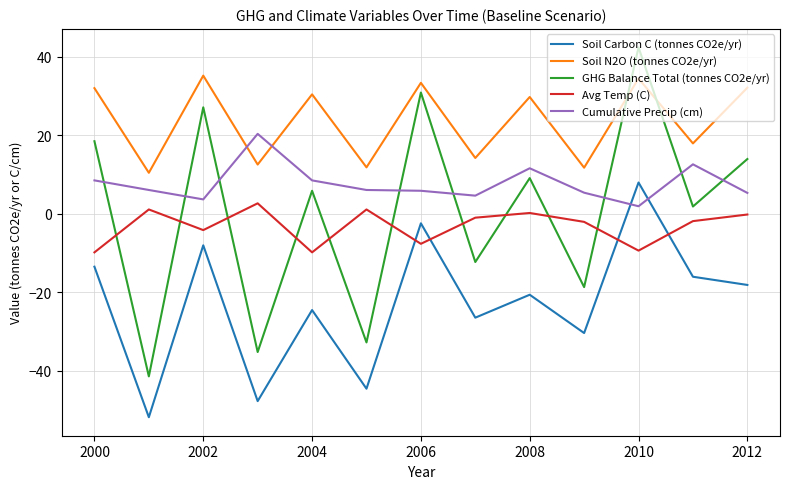

True or false: Soil N2O (tonnes CO2e/yr) has more than 2 points higher than both neighbors.

True